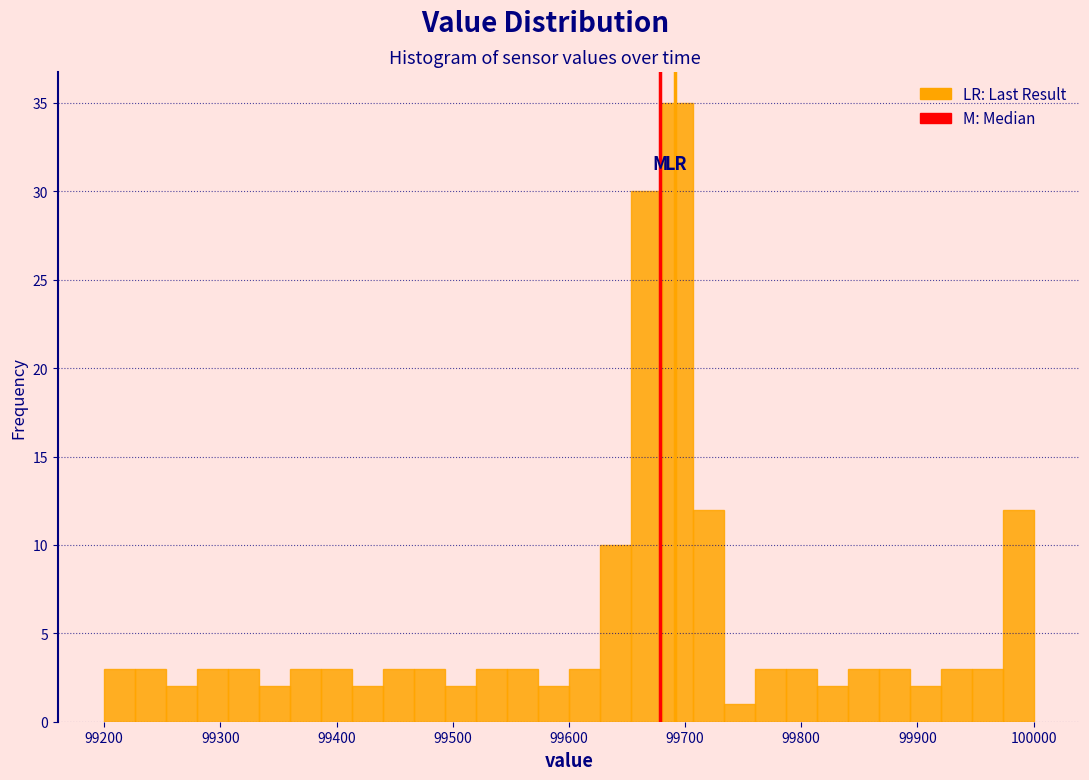

Read against the x-axis, roughly where is the centre of the tallest bar?

99690